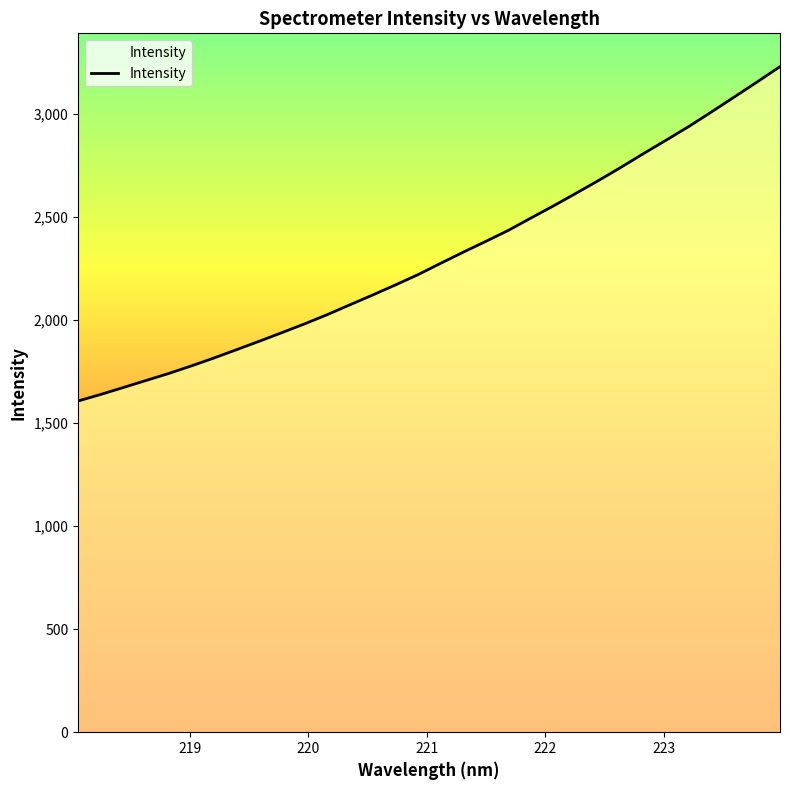

What is the difference between the maximum and minimum values?

1621.8